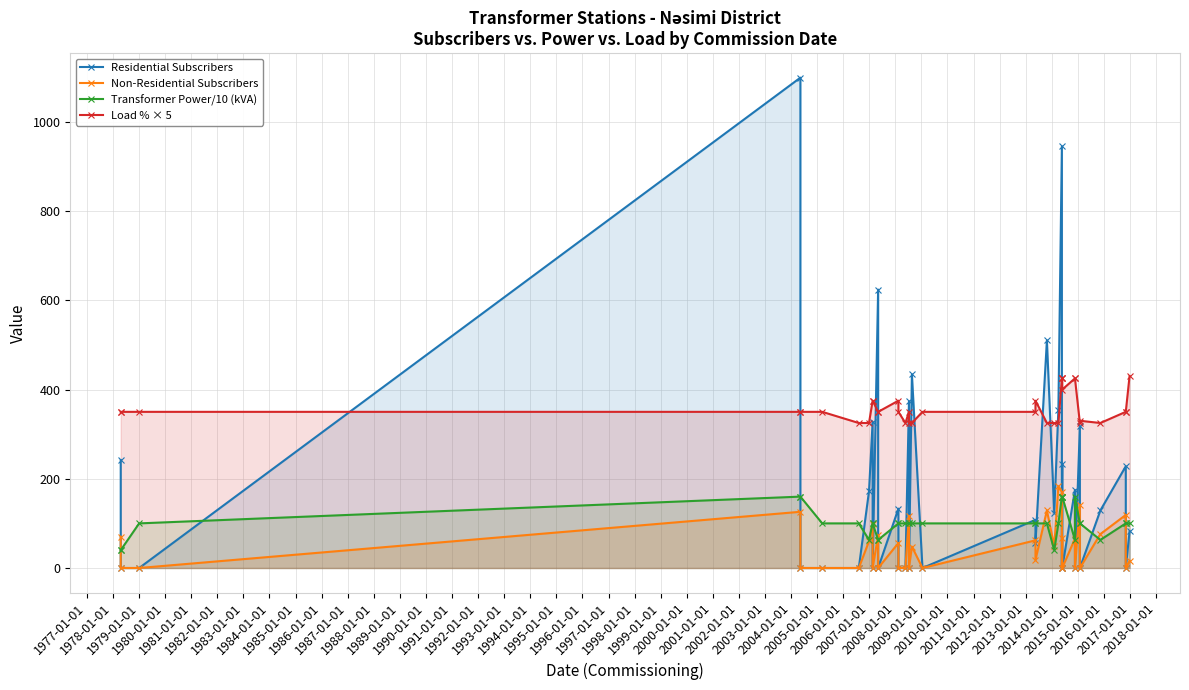

What is the total value across all series at 1994-01-01?

450